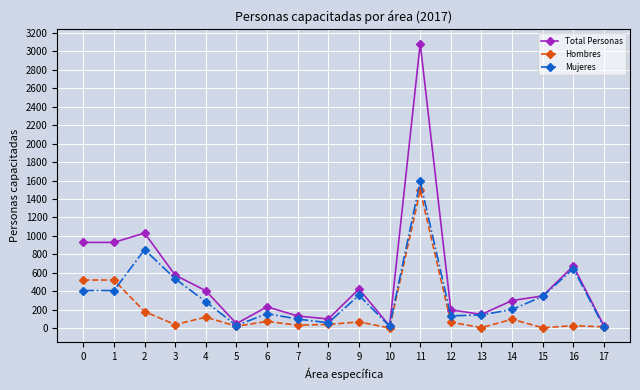

Count the number of data series in this chart.

3